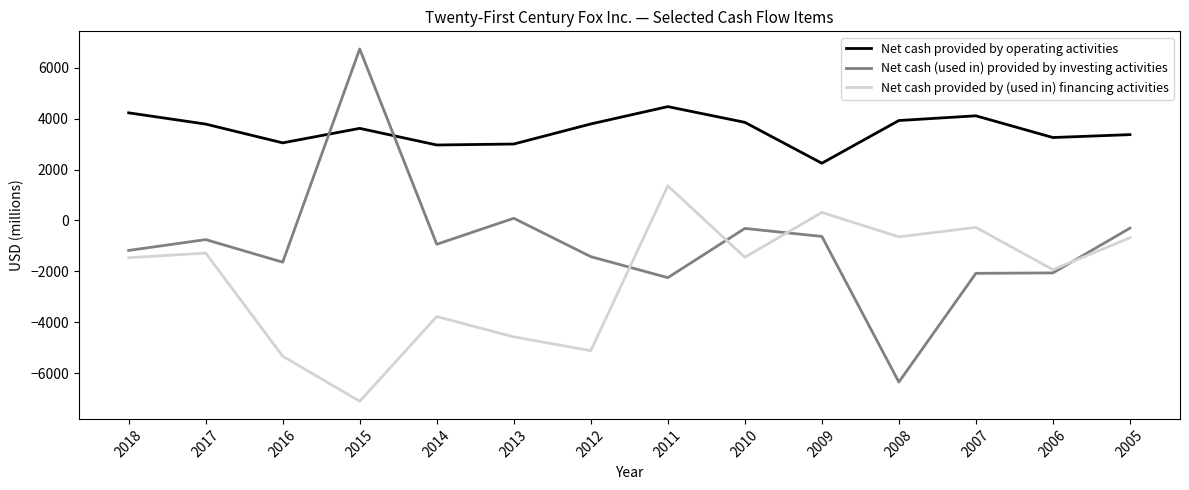

Does the chart have visible grid lines?

No